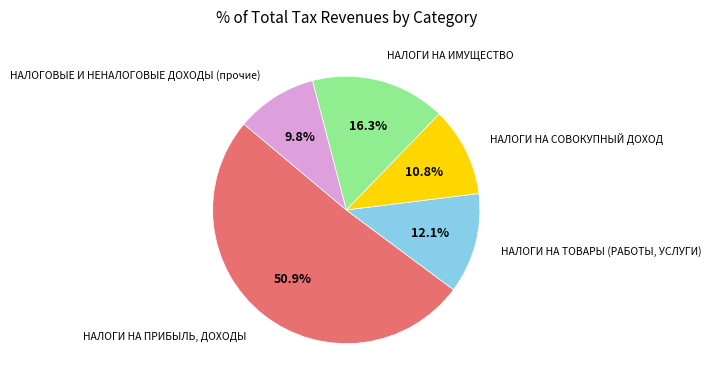

Does any single category account for the majority?

Yes